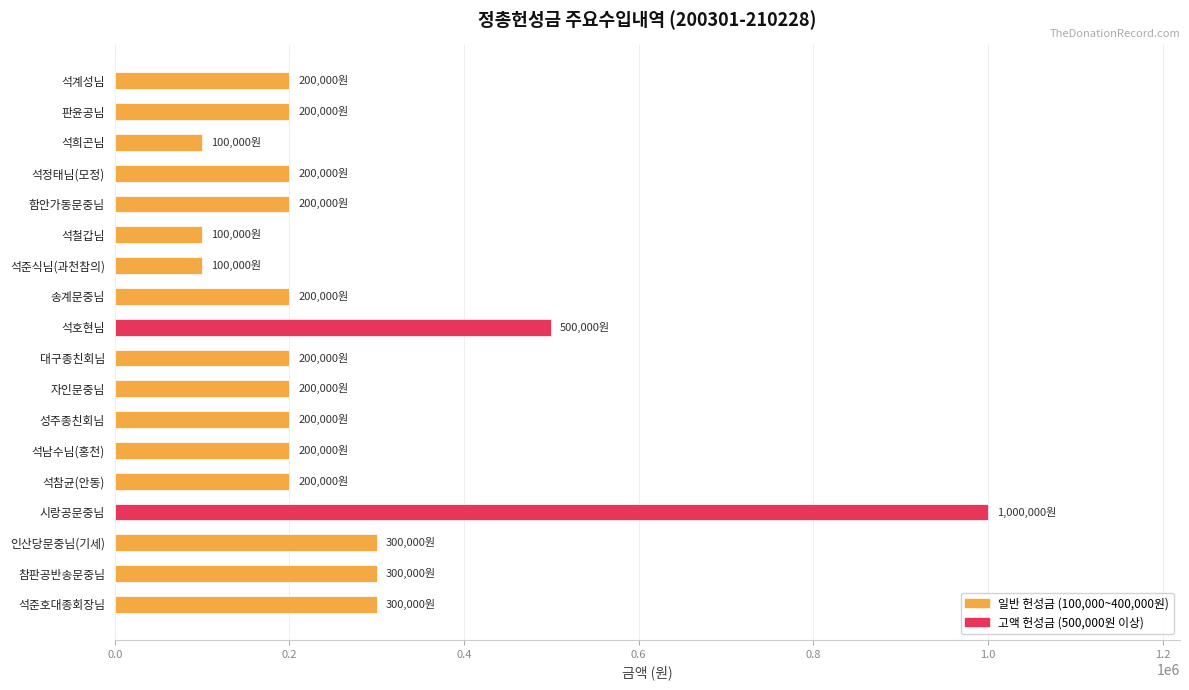

How many series are shown in this chart?

1